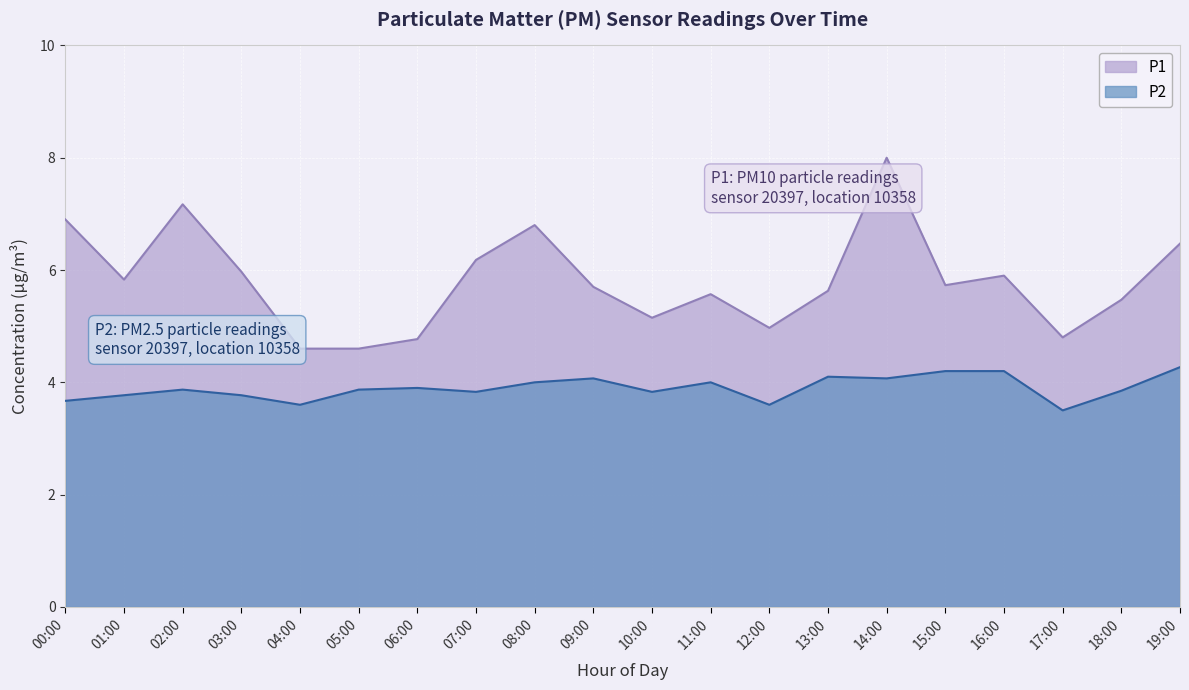

Is it true that P2 equals 4.0 at 11:00?

True